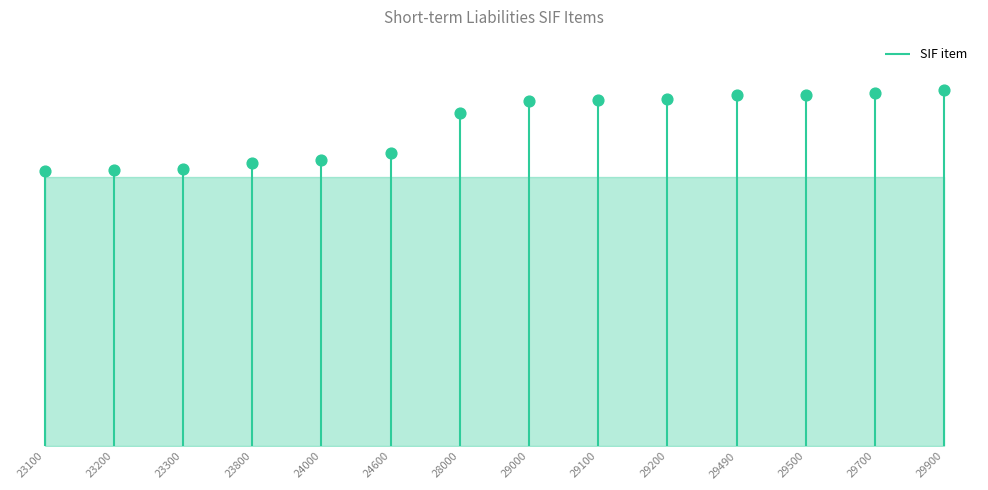

Approximately how many times larger is the value at 23100 compared to 29500?

0.8